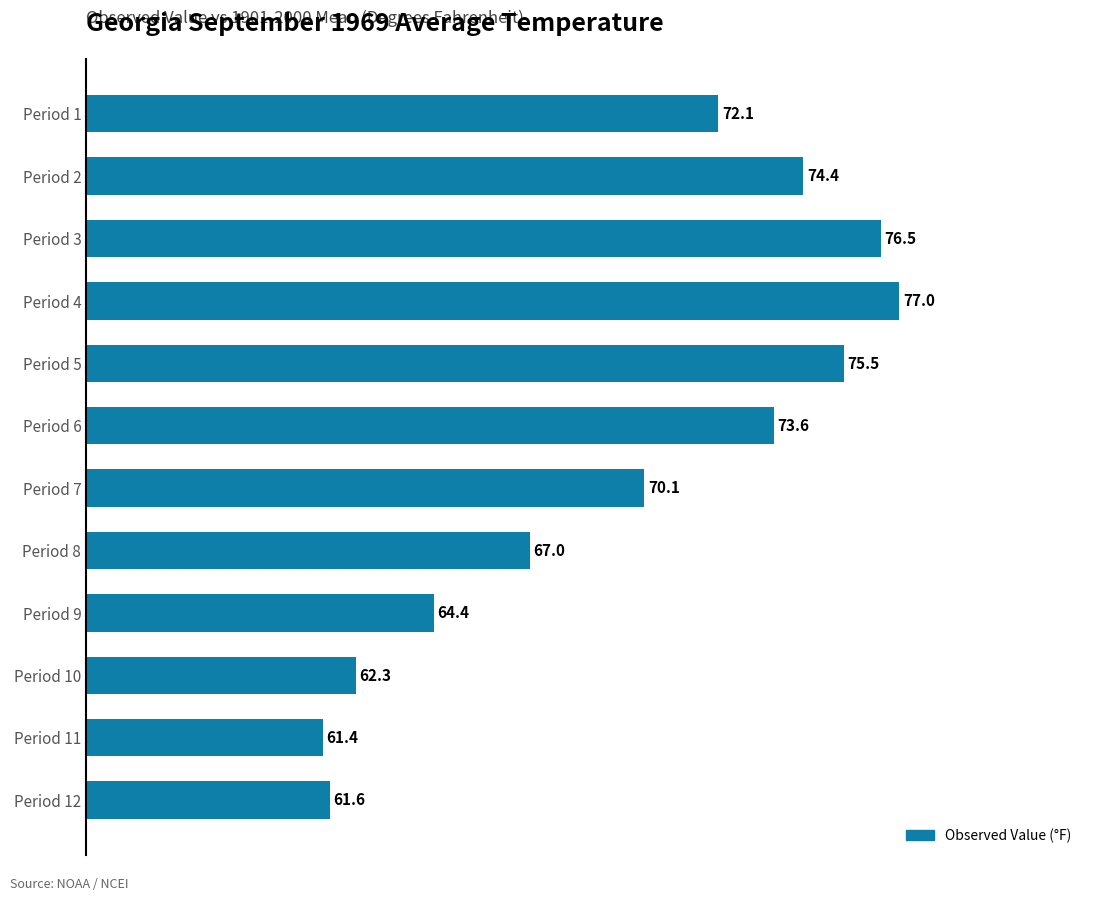

List the labels in order of value, largest first.

Period 4, Period 3, Period 5, Period 2, Period 6, Period 1, Period 7, Period 8, Period 9, Period 10, Period 12, Period 11